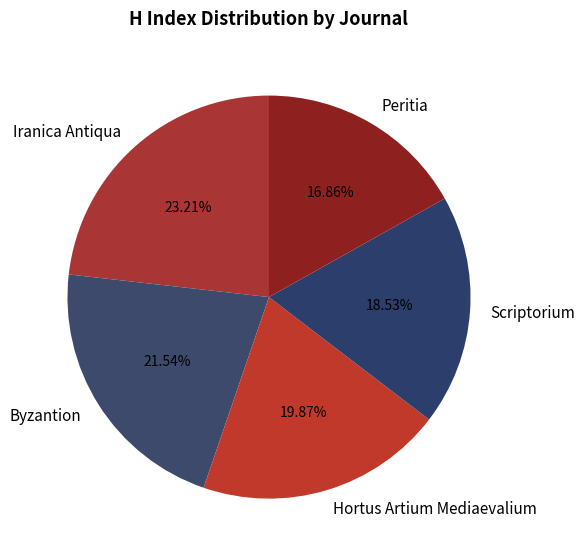

The Byzantion slice represents 22% of the pie. True or false?

True